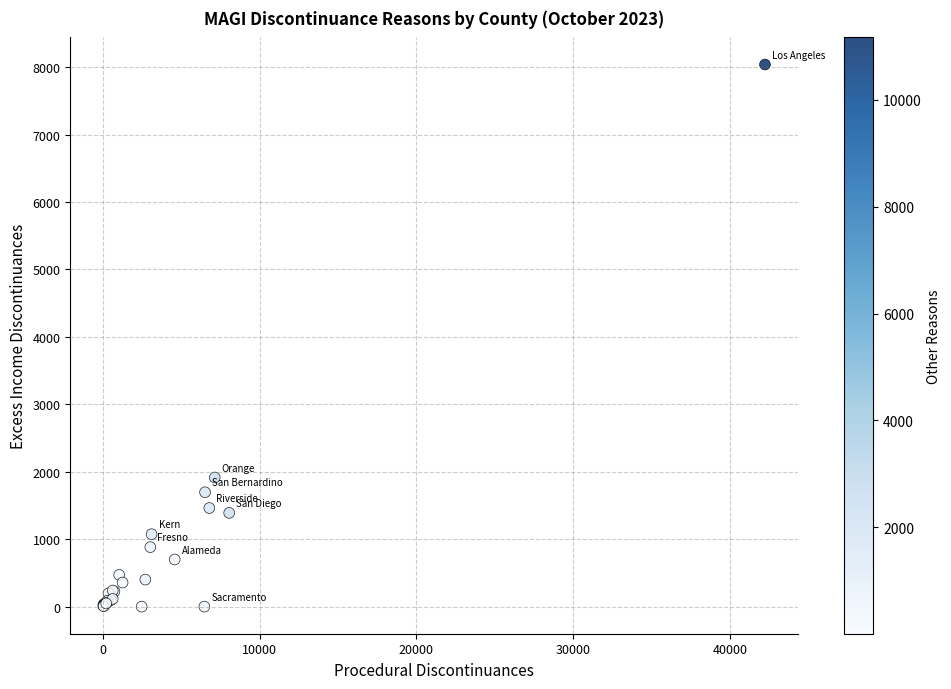

What Y value in the scatter plot is closest to 4020?

1915